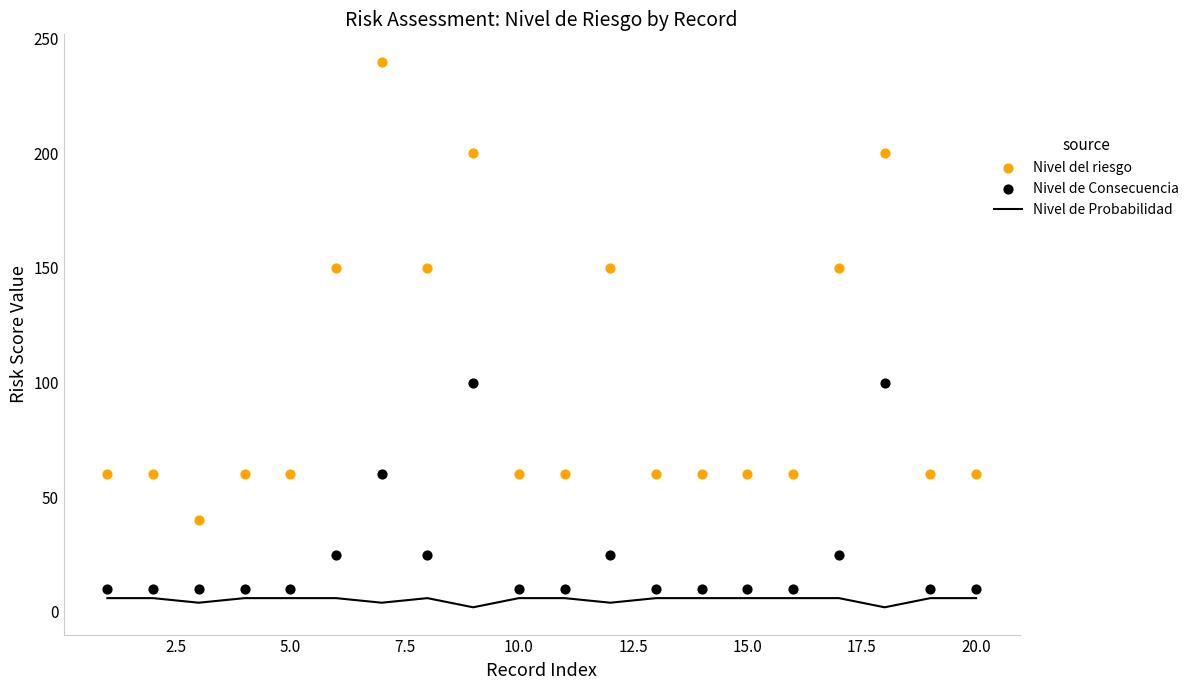

Which series has the largest Y range (max minus min)?

Nivel del riesgo